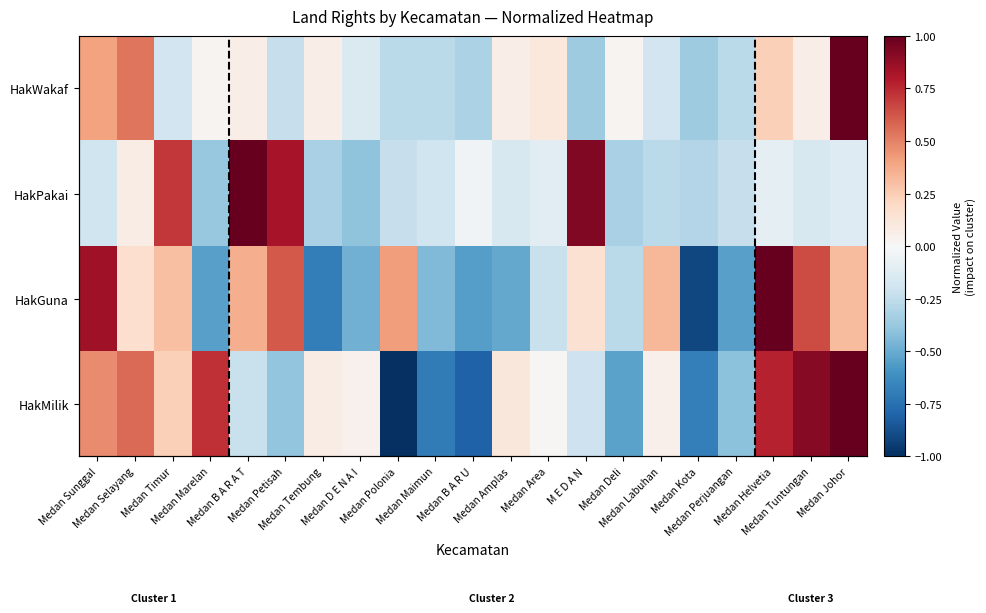

Which has a higher value, Medan D E N A I or Medan Labuhan?

Medan Labuhan